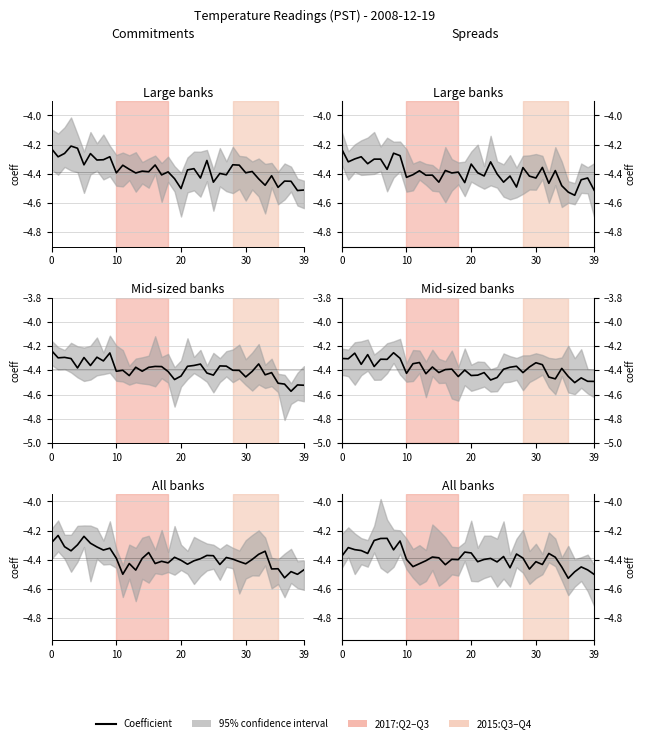

True or false: the data shows -4.5 at 38.

True